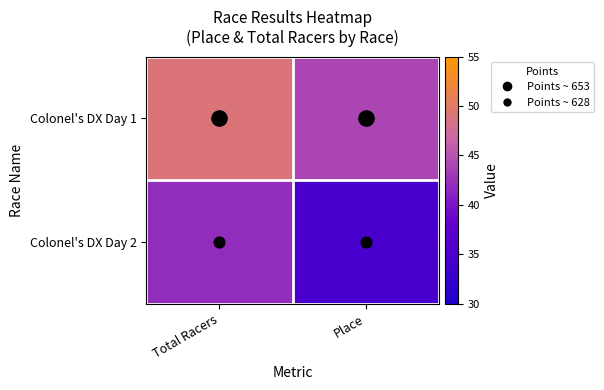

Which has a higher value, Place or Total Racers?

Total Racers